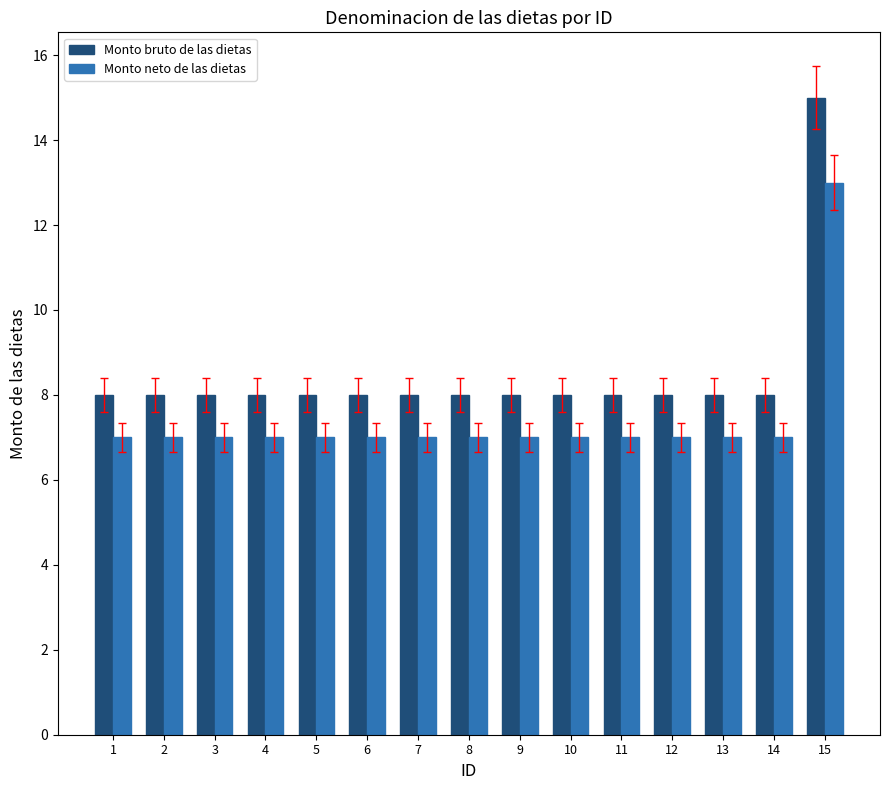

What is the total value across all series at 12?

15